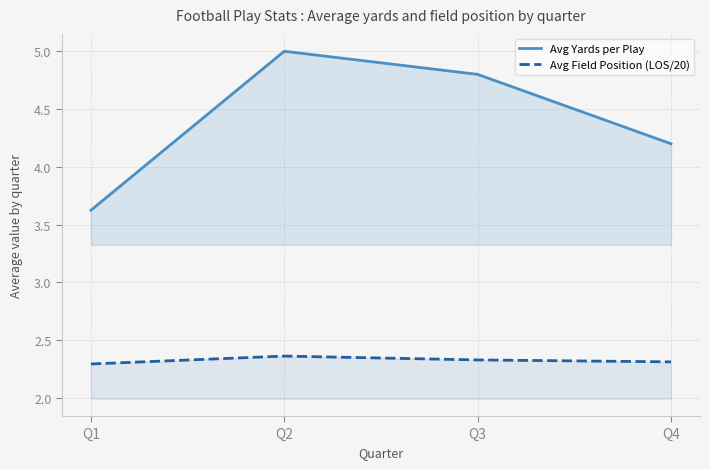

At Q4, list the series in order from largest to smallest.

Avg Yards per Play, Avg Field Position (LOS/20)